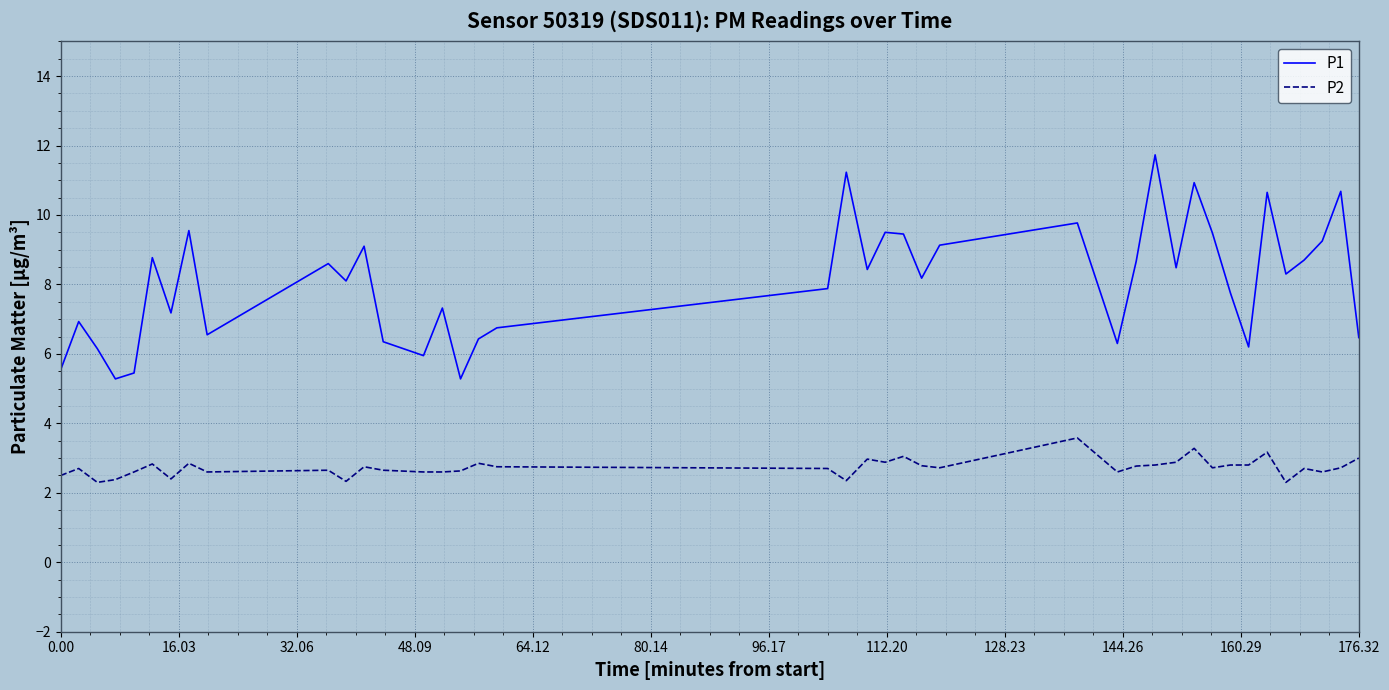

Which series has the largest total across all categories?

P1